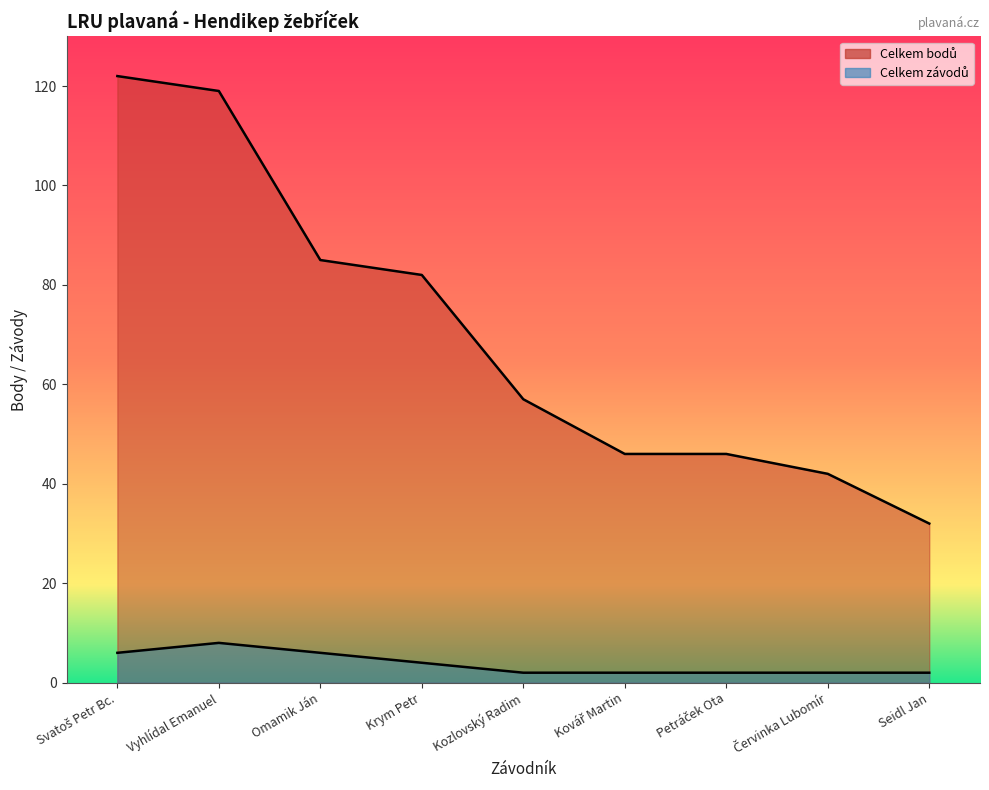

Where is Celkem závodů nearest to the value 5?

Svatoš Petr Bc.